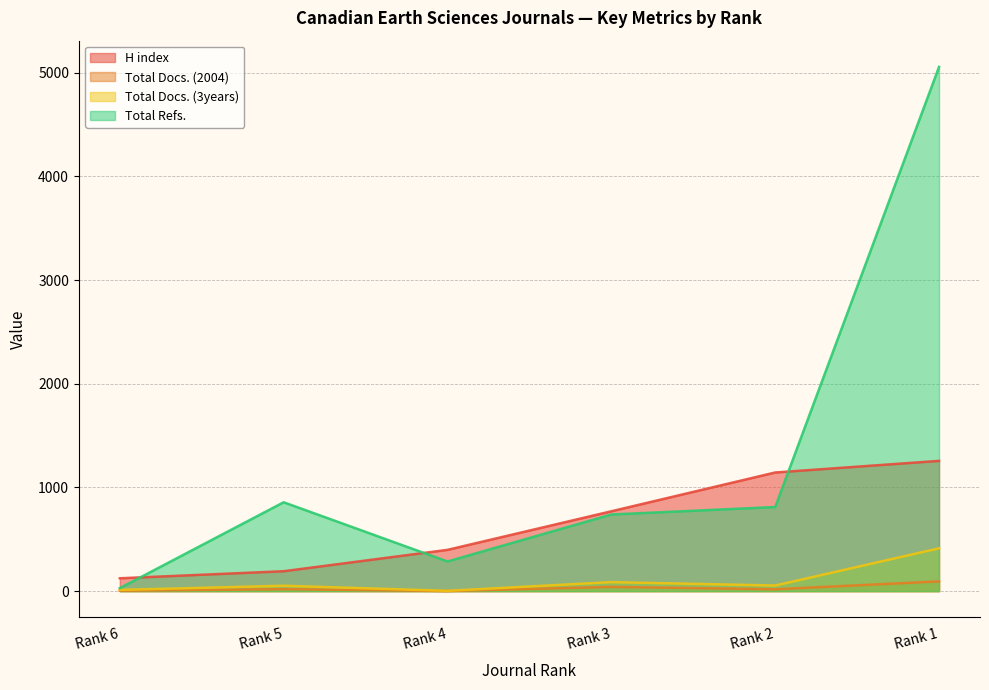

At which label does H index first exceed 770?

Rank 2